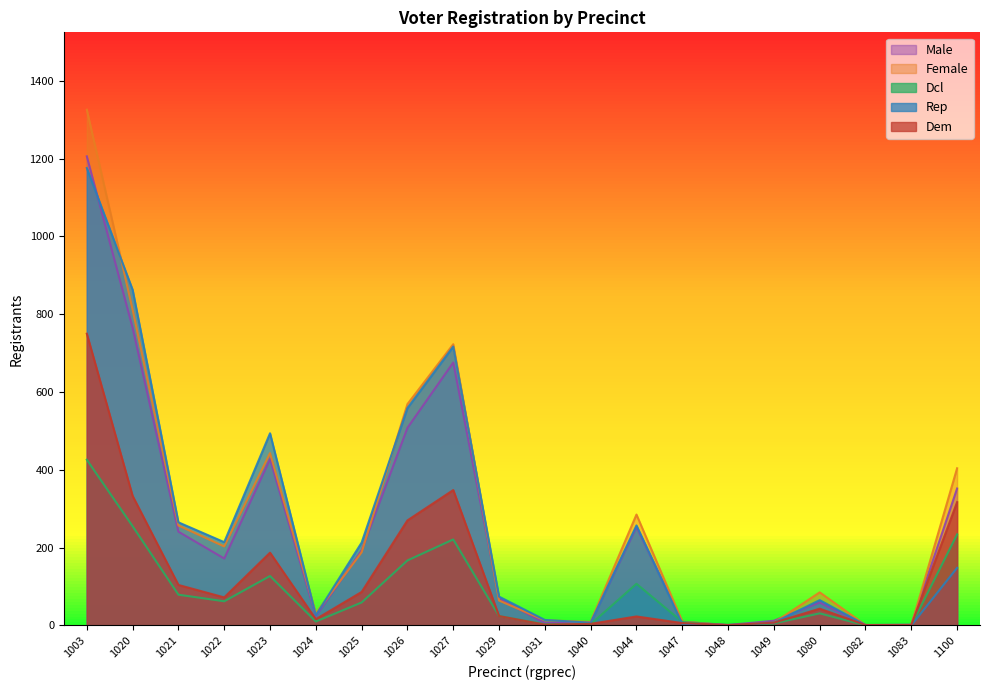

What is the difference between the dcl values at 1003 and 1020?

171